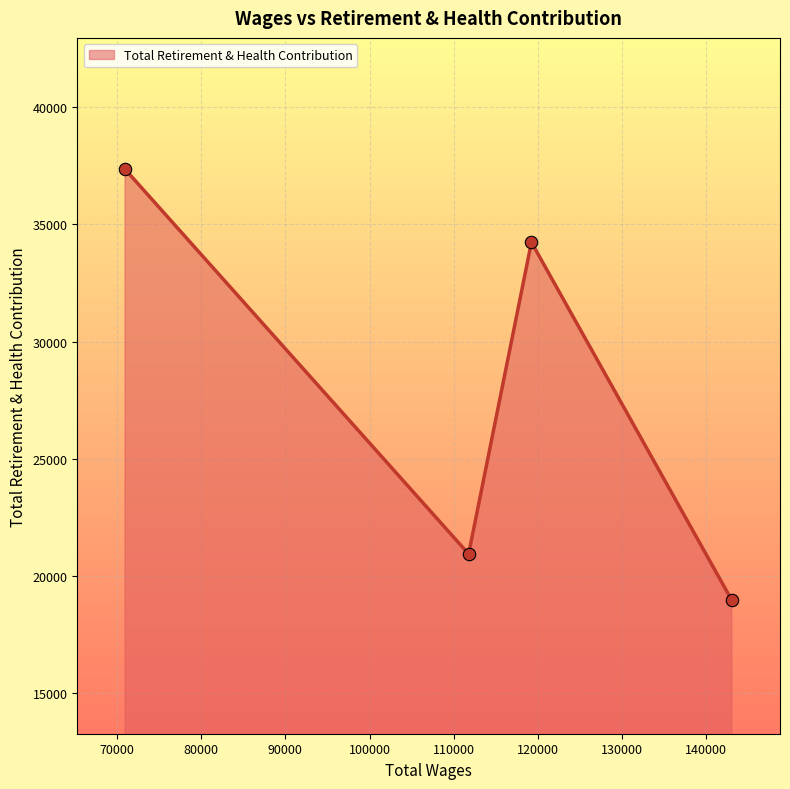

What is the average value?

27872